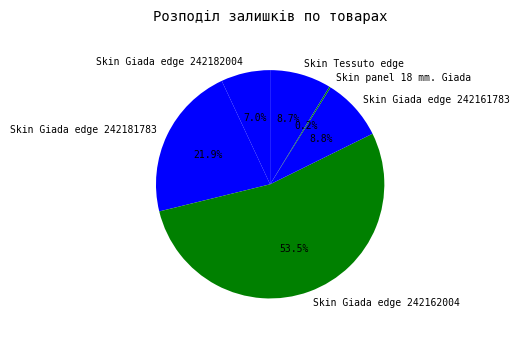

True or false: Skin Giada edge 242181783 accounts for 29% of the total.

False